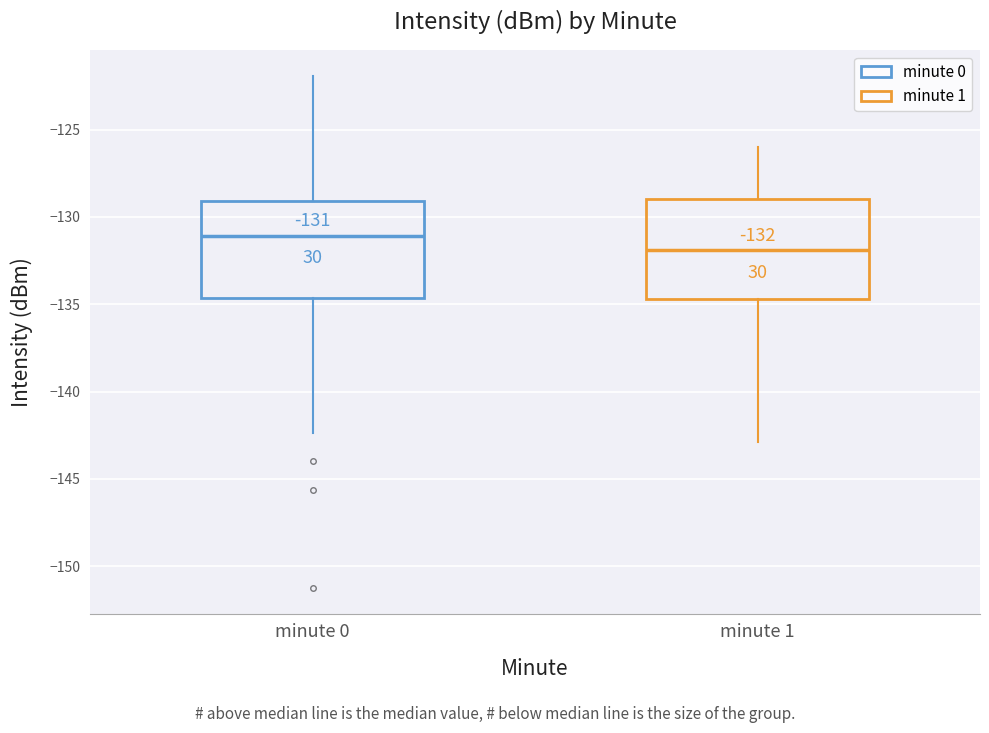

Which box has the highest median line?

minute 0